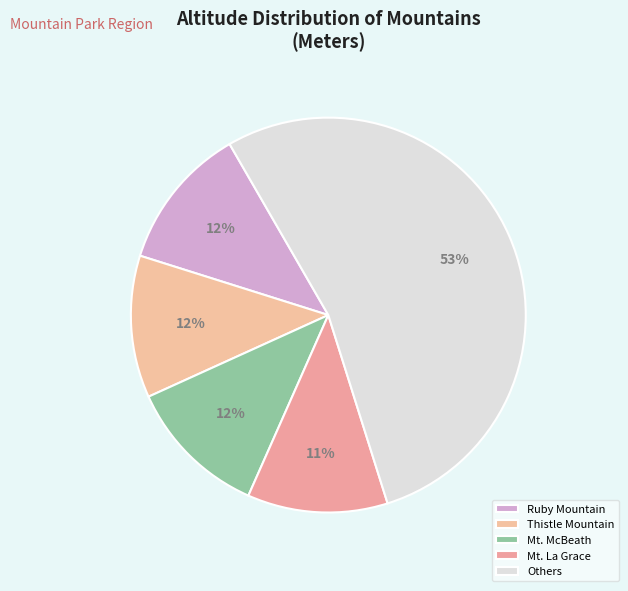

How many segments does this pie chart have?

5